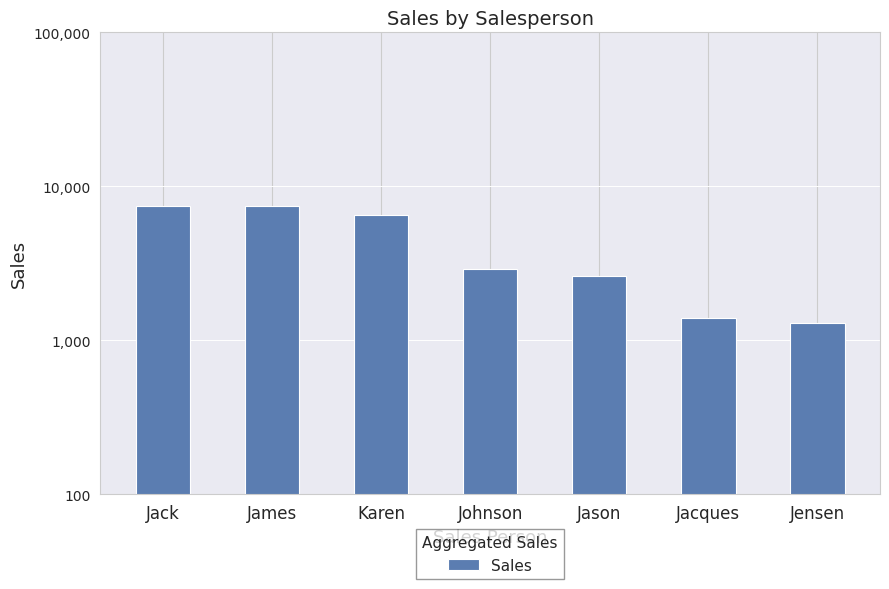

At which label is the value closest to 4400?

Johnson